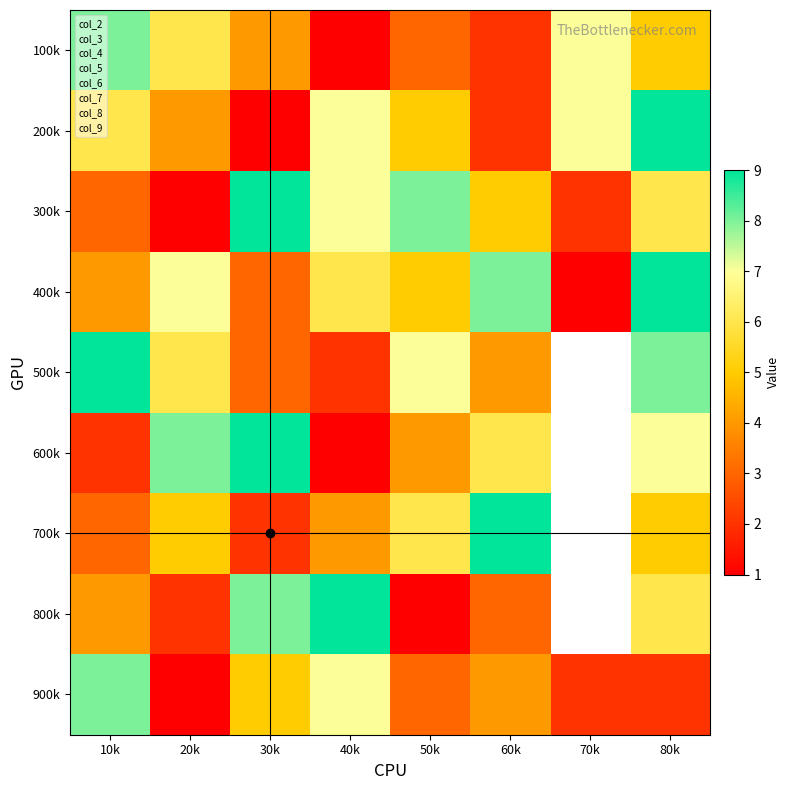

At 7, list the series in order from smallest to largest.

8, 4, 2, 5, 3, 9, 6, 7